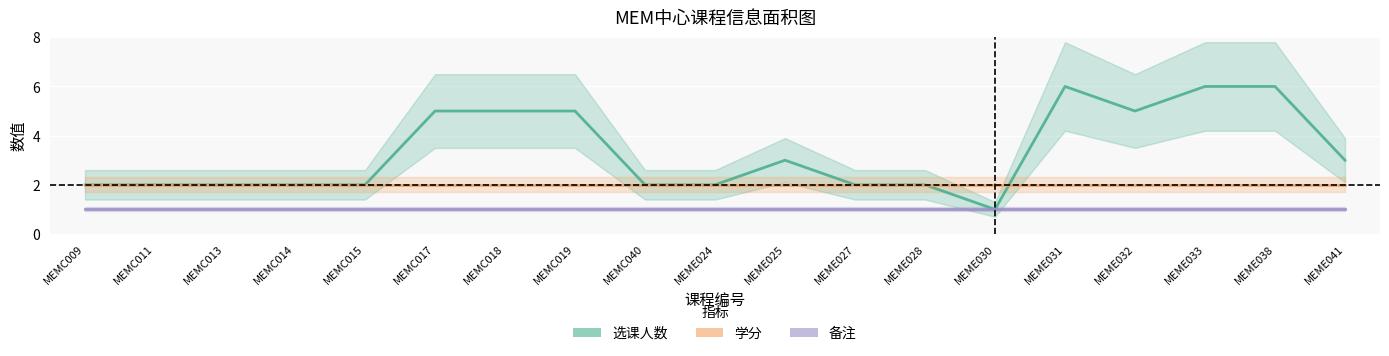

What position from the left is MEME031?

15